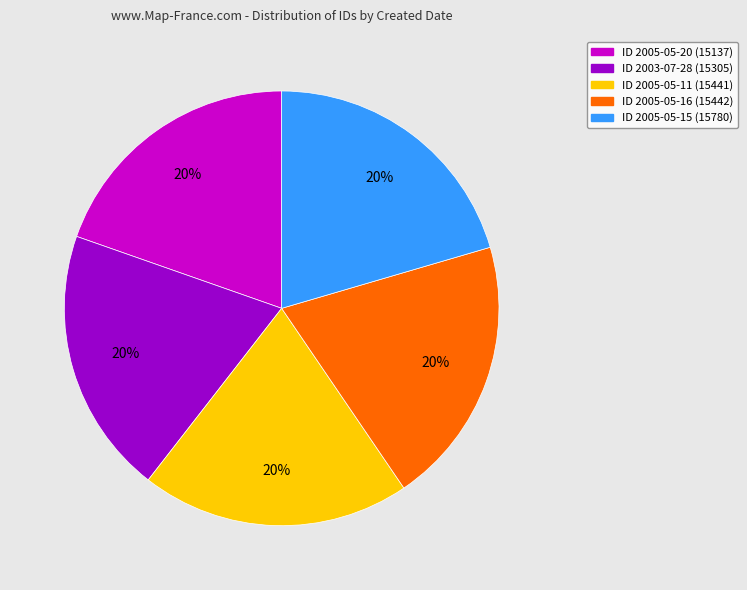

Do ID 2005-05-20 (15137) and ID 2005-05-15 (15780) together represent more than half of the pie?

No